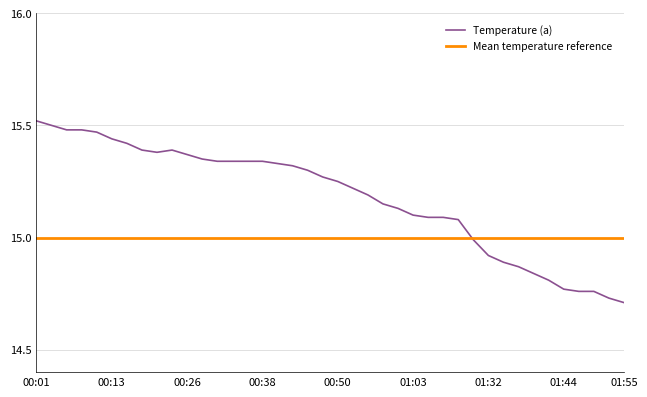

Where is the first local maximum?

00:23